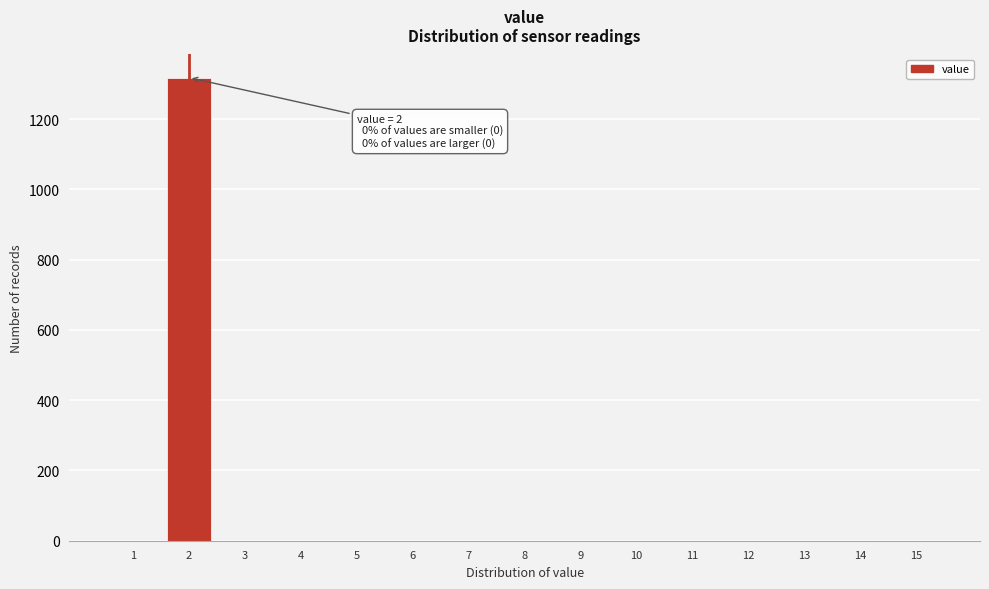

Which range on the x-axis has the tallest bar?

1.5 to 2.5